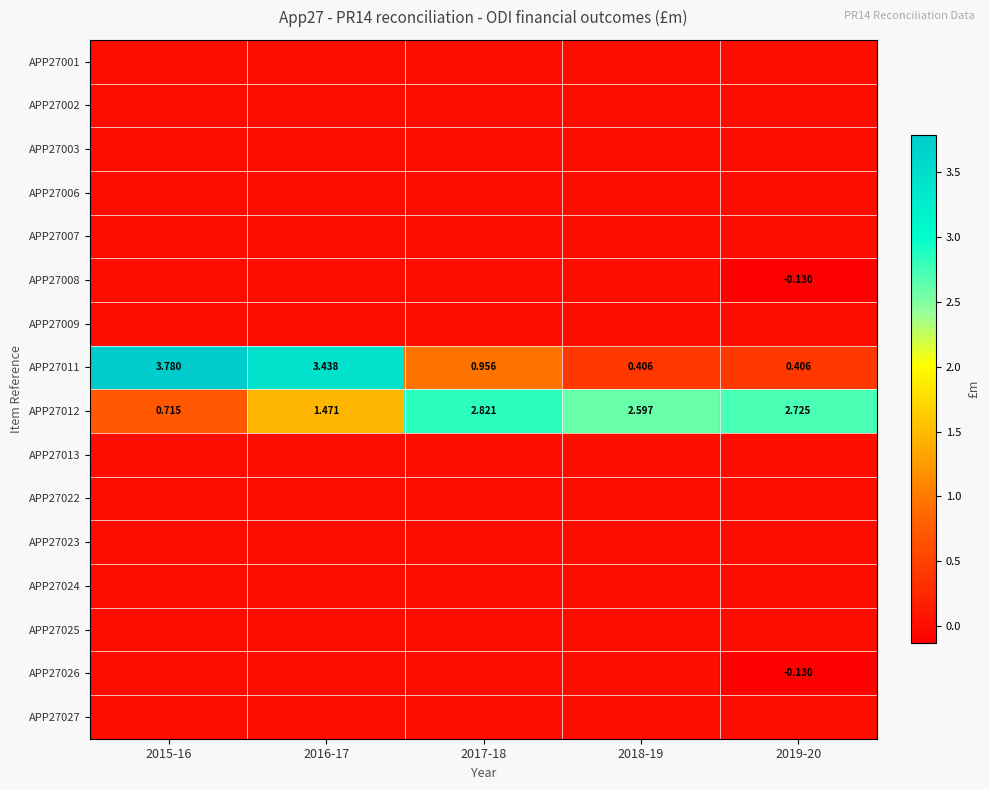

Count the number of categories in the chart.

5